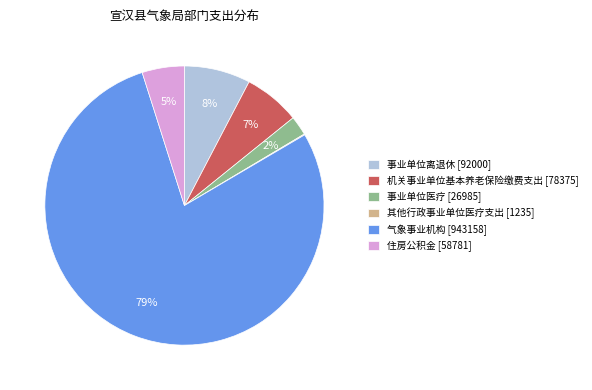

What percentage is the 事业单位医疗 slice, to the nearest percent?

2%